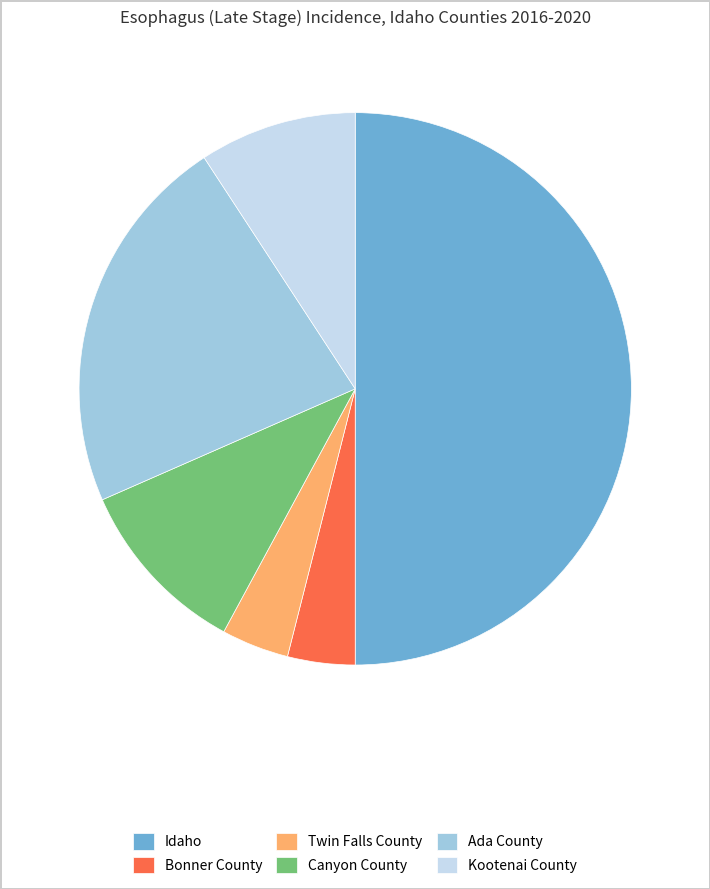

Is it true that Idaho is 50% of the pie?

True